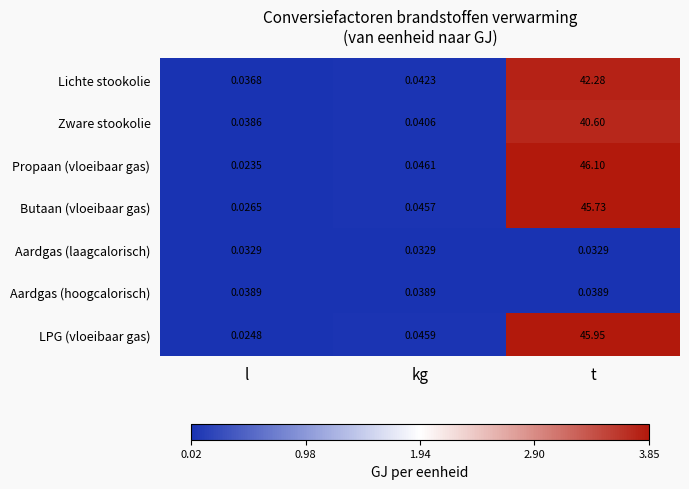

Which category has the lowest value across all series?

l